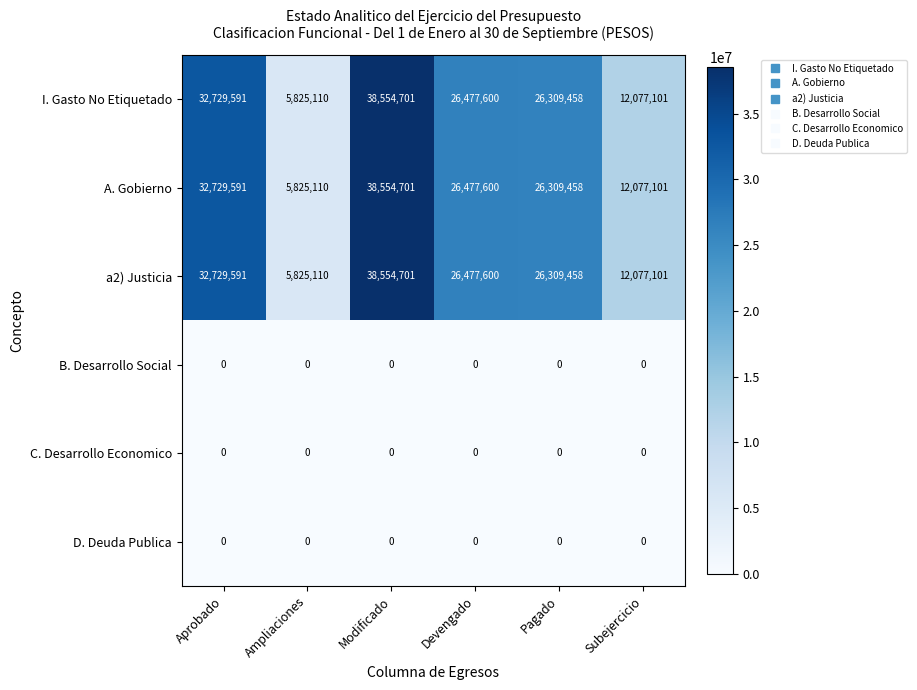

What is the spread (max minus min) of values at Ampliaciones?

5825110